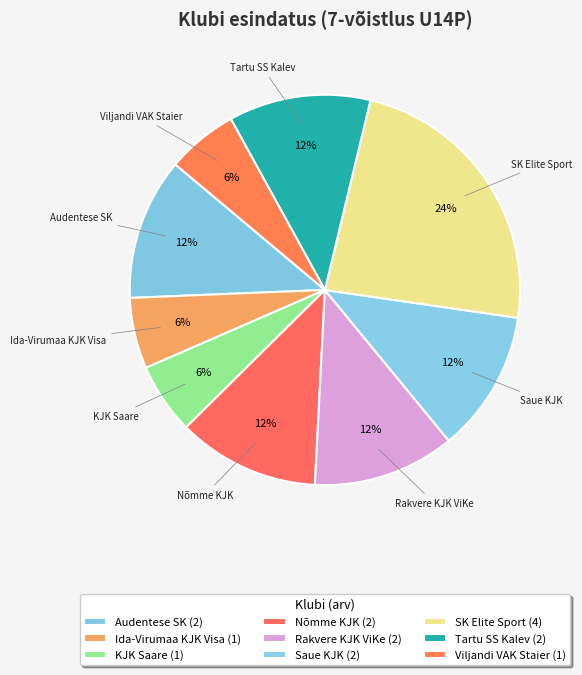

How many slices are in this pie chart?

9